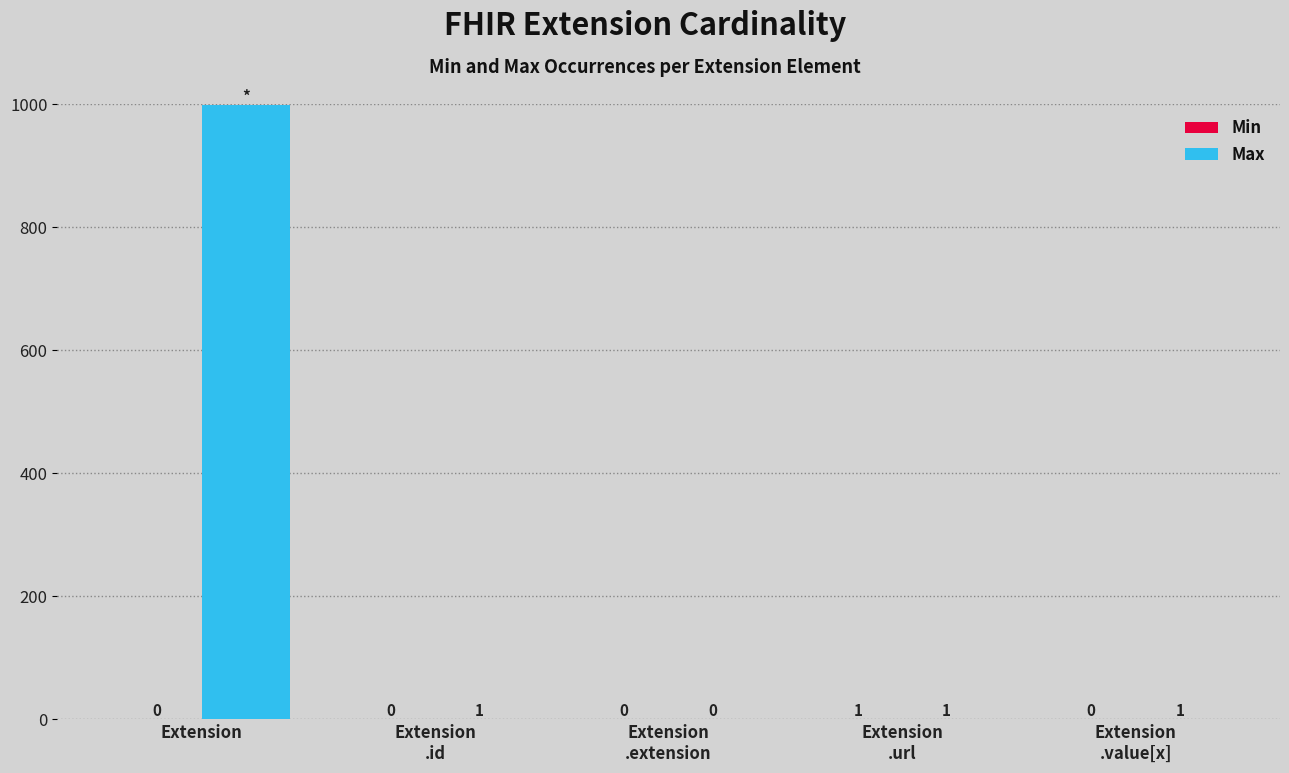

What is the maximum value for Max?

999